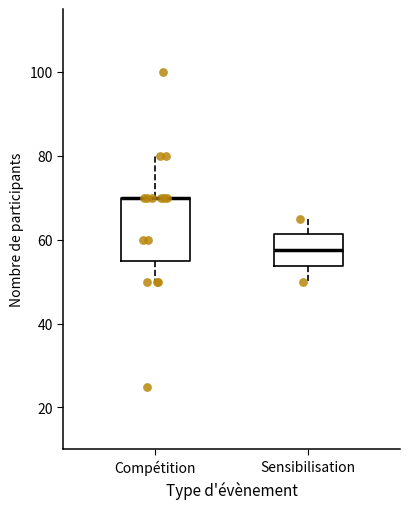

Which box is the tallest, from its lower edge to its upper edge?

Compétition